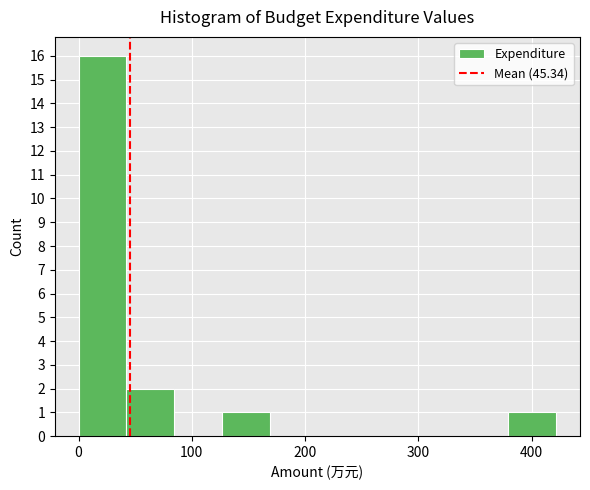

Reading left to right, transcribe this chart: for each bar, give the range it covers on the x-axis and its height. Neither the bar edges nor the heights are printed on the chart, so give them approximately, as read against the axes.

0 to 40: 16
40 to 80: 2
80 to 130: 0
130 to 170: 1
170 to 210: 0
210 to 250: 0
250 to 300: 0
300 to 340: 0
340 to 380: 0
380 to 420: 1